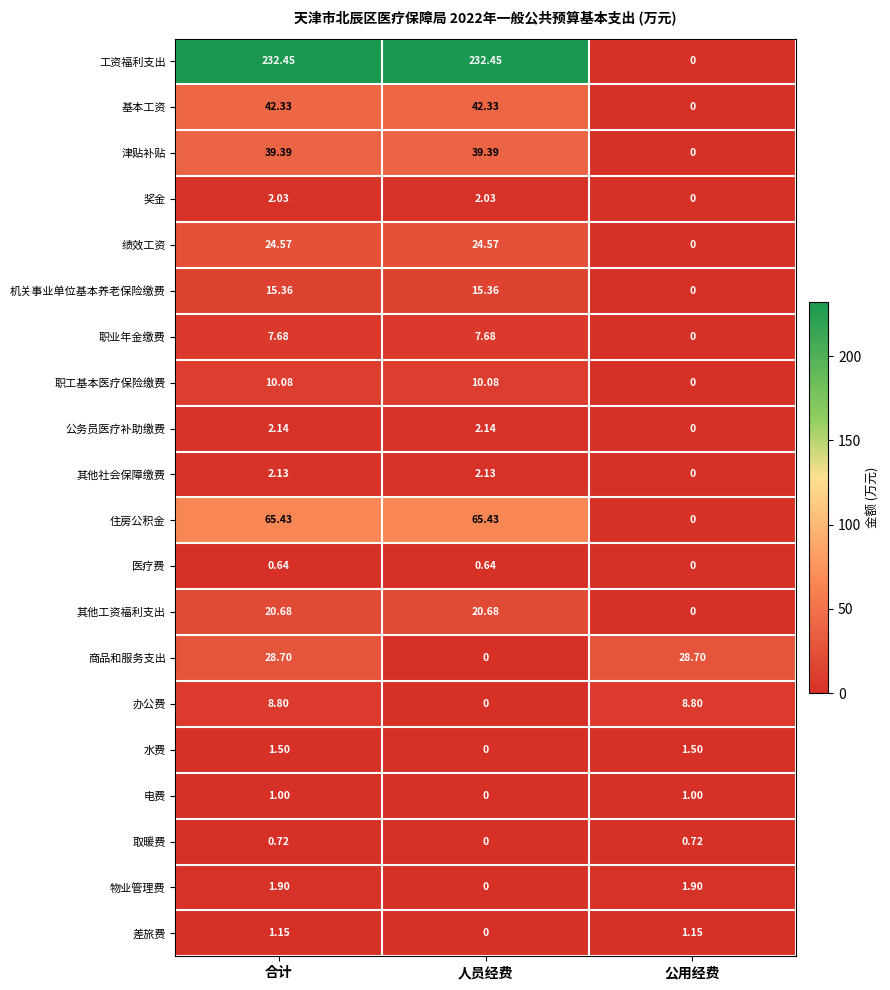

Which series has the widest spread of values?

工资福利支出